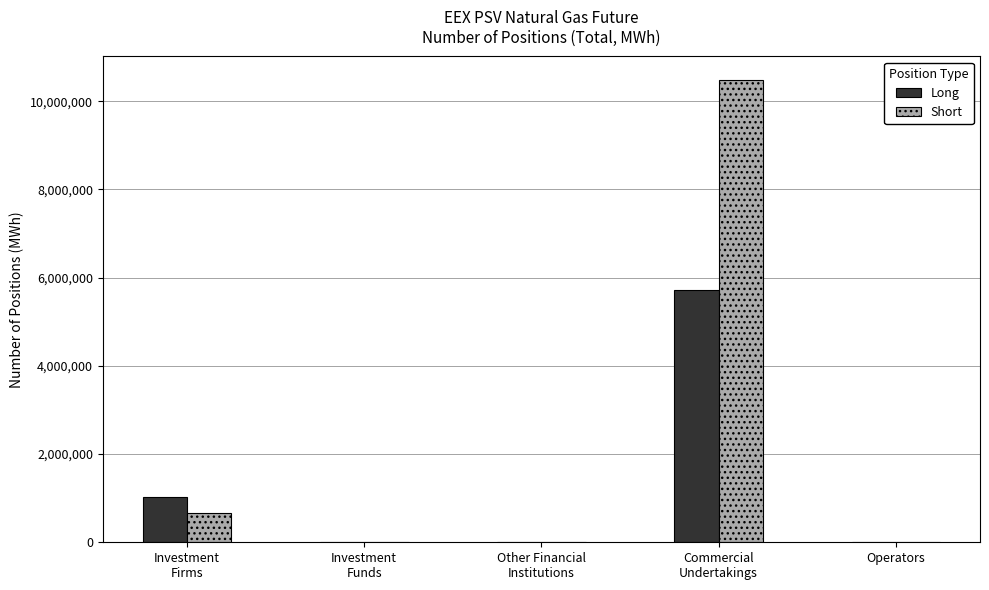

At which category does the chart reach its peak across all series?

Commercial
Undertakings